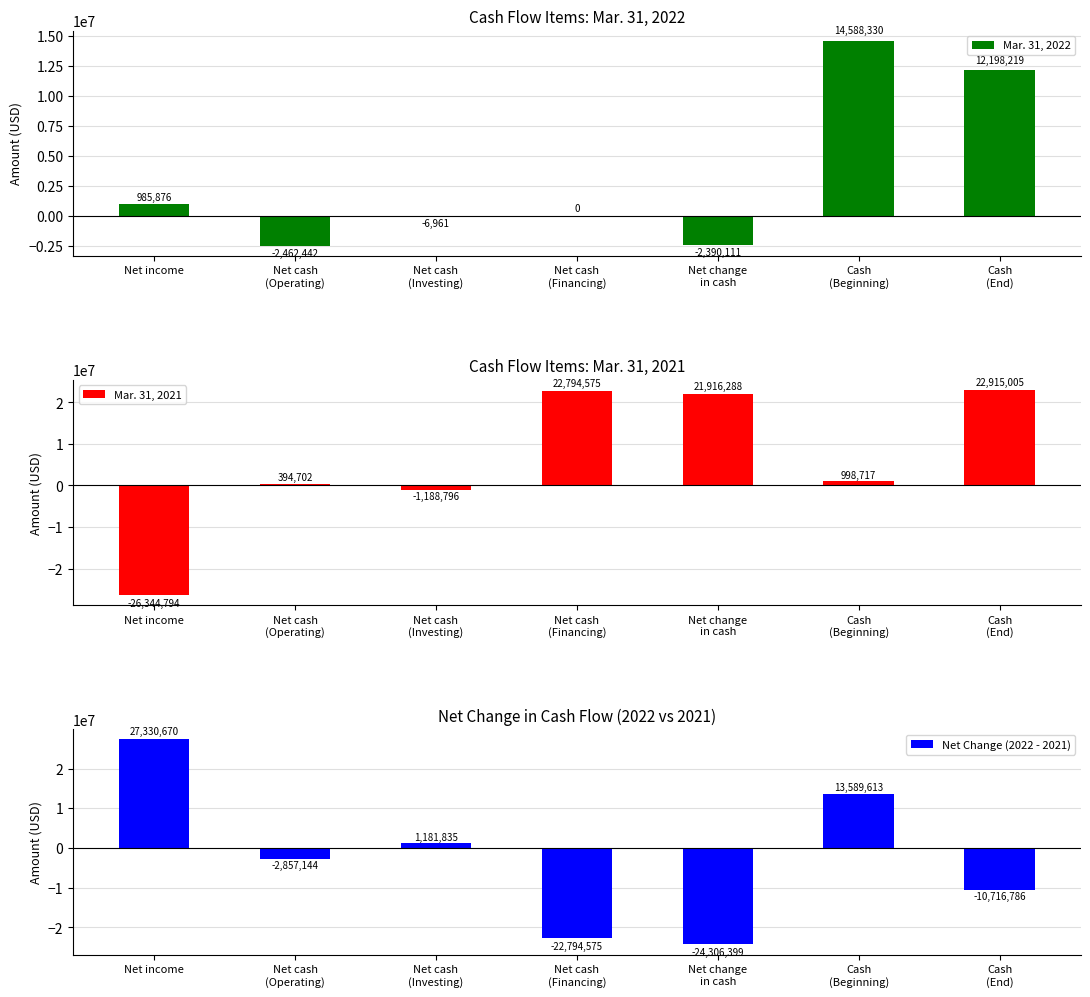

At Net cash
(Investing), list the series in order from smallest to largest.

Mar. 31, 2021, Mar. 31, 2022, Net Change (2022 - 2021)